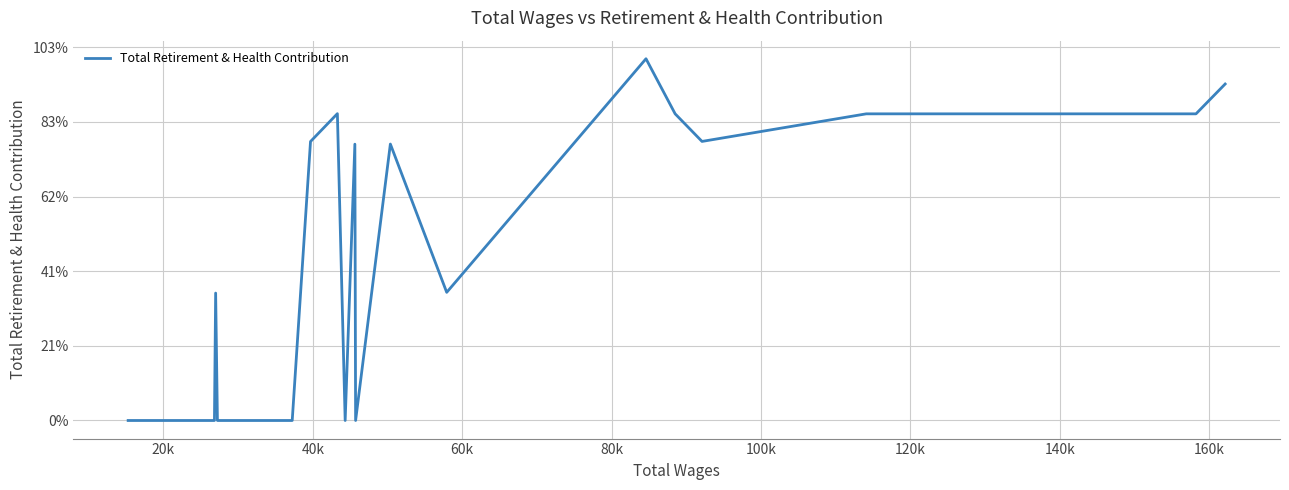

Does the chart have visible grid lines?

Yes